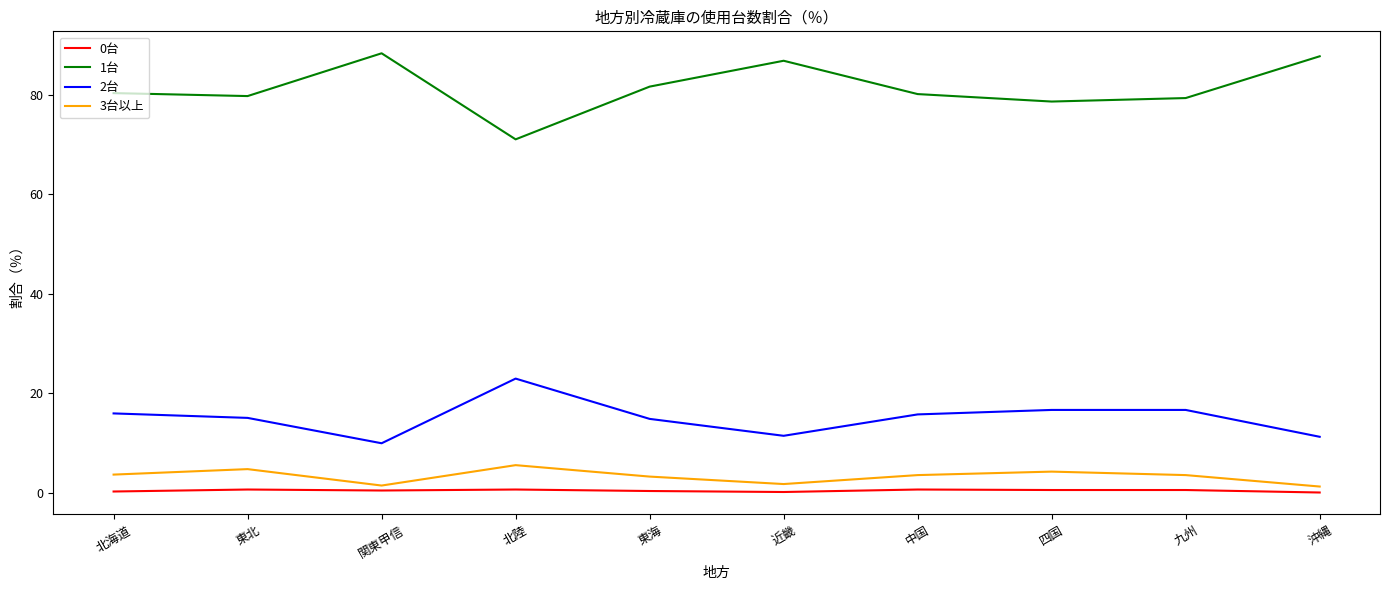

What is the minimum value for 1台?

71.0